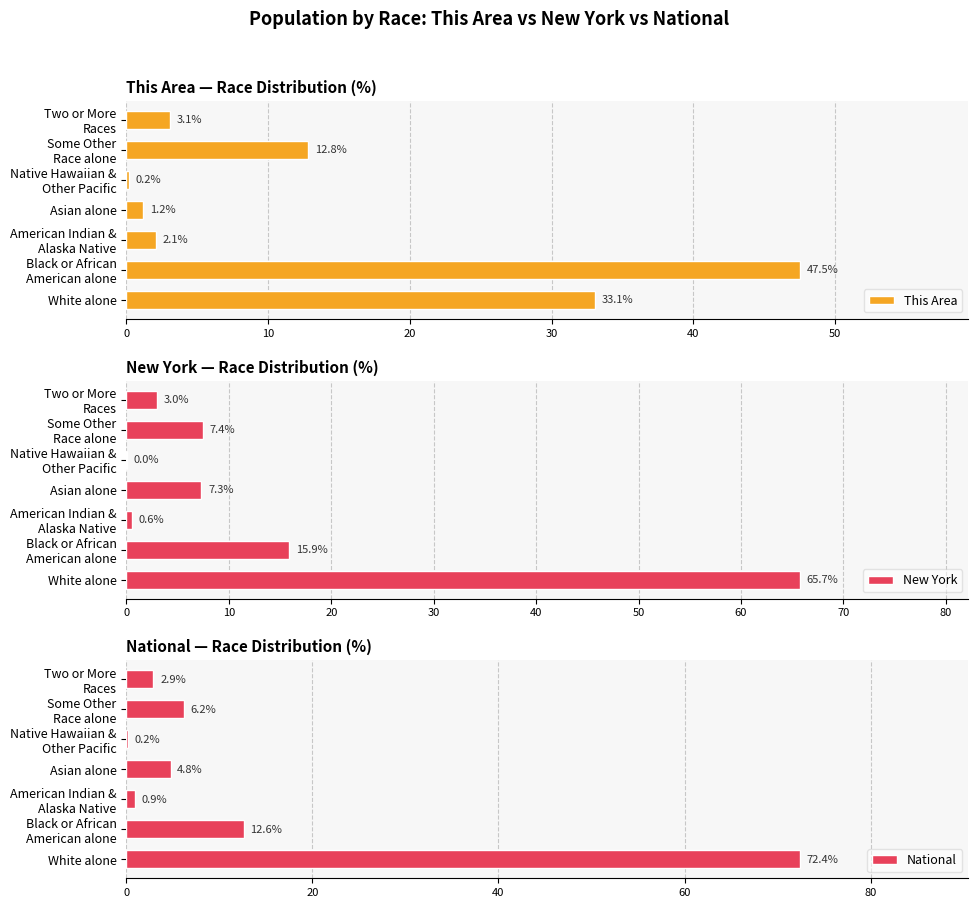

True or false: National has a value of 72.4 at White alone.

True